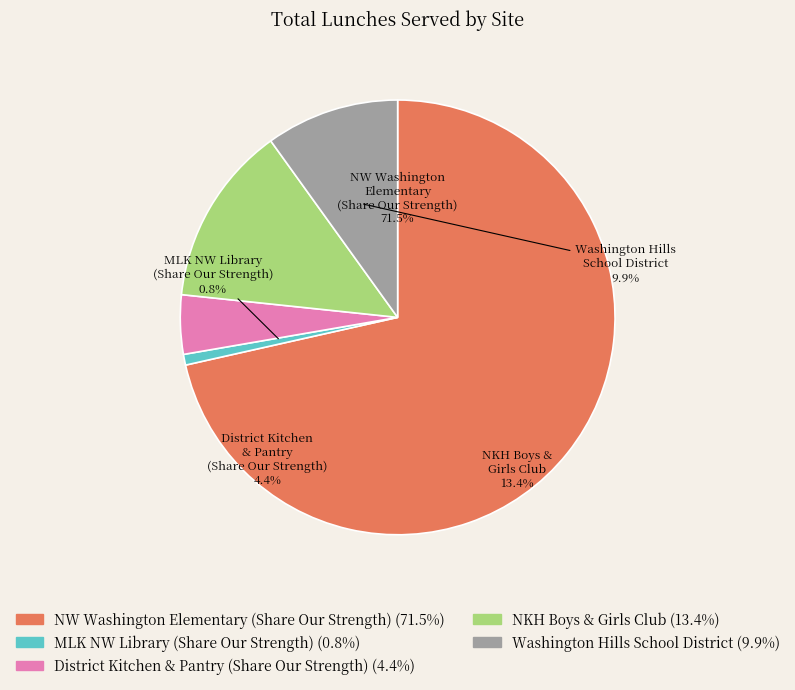

What is the ratio of the value at District Kitchen & Pantry (Share Our Strength) to the value at NKH Boys & Girls Club?

0.3